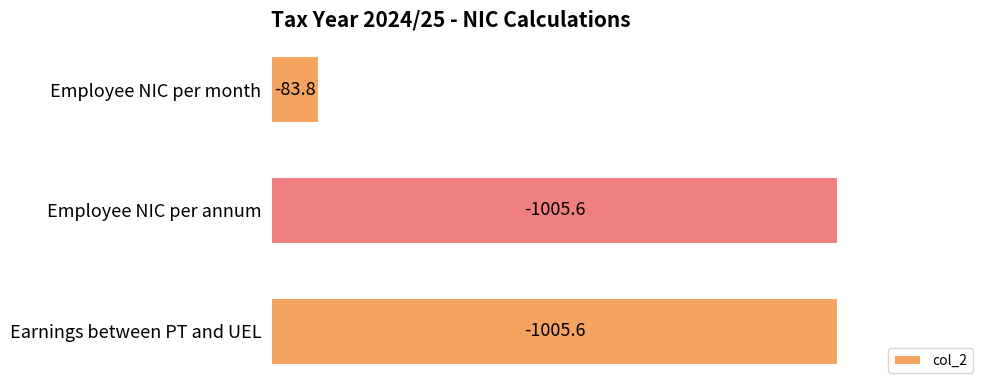

What is the sum of all values?

2095.0